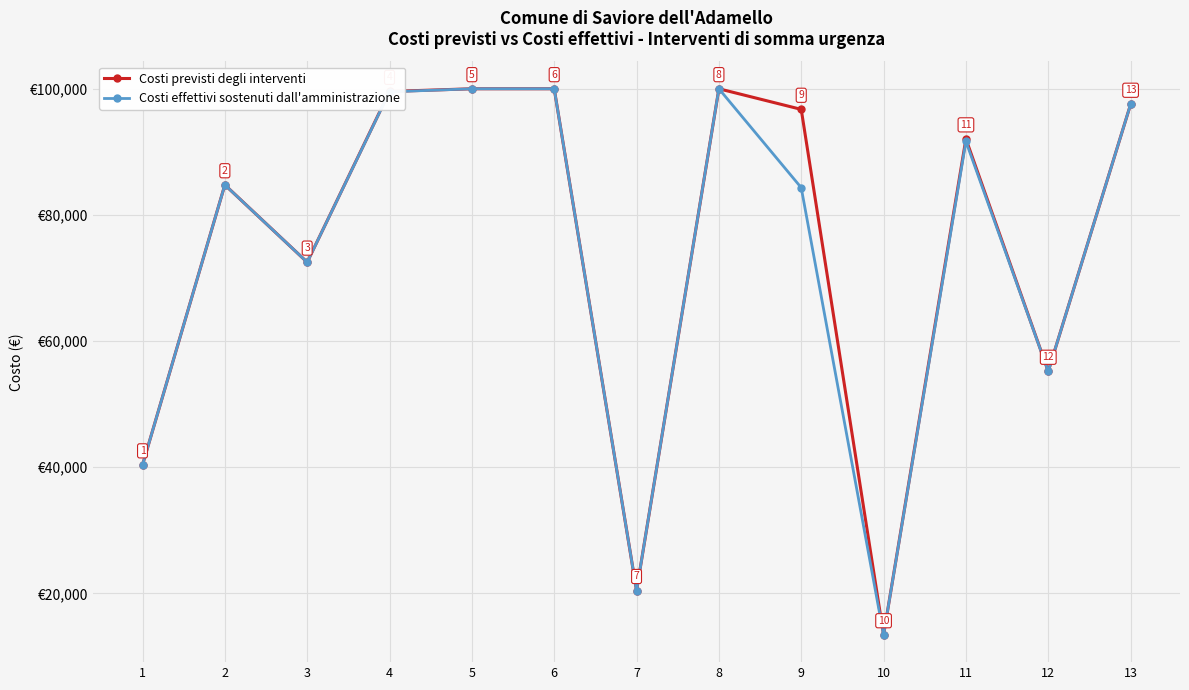

Which series has the largest total across all categories?

Costi previsti degli interventi